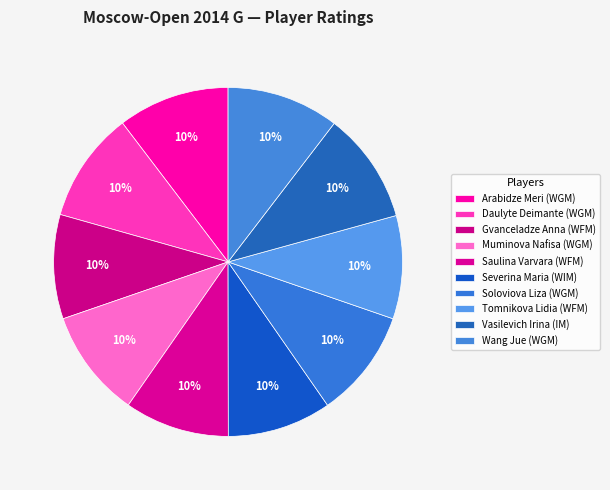

What is the total percentage of Soloviova Liza (WGM) and Saulina Varvara (WFM)?

19.8%